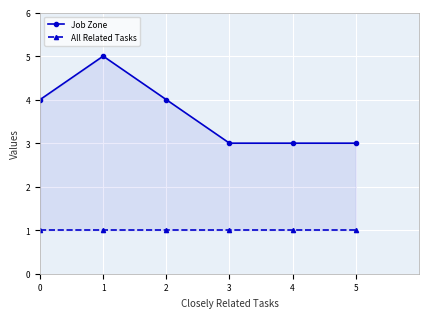

True or false: All Related Tasks and Job Zone intersect in this chart.

False